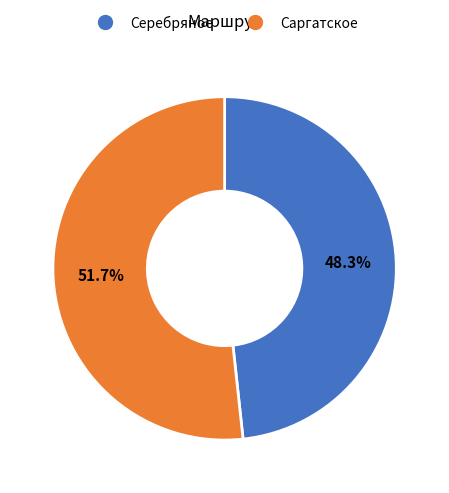

Do Серебряное and Саргатское together represent more than half of the pie?

Yes